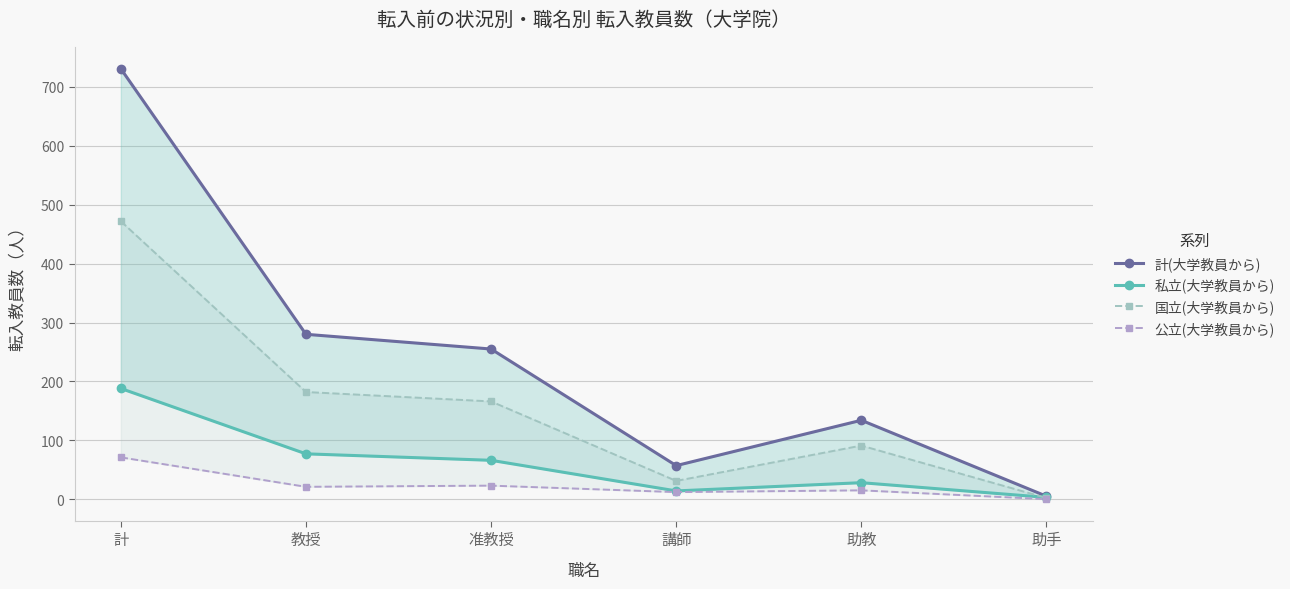

The value of 私立(大学教員から) at 講師 is 21. True or false?

False